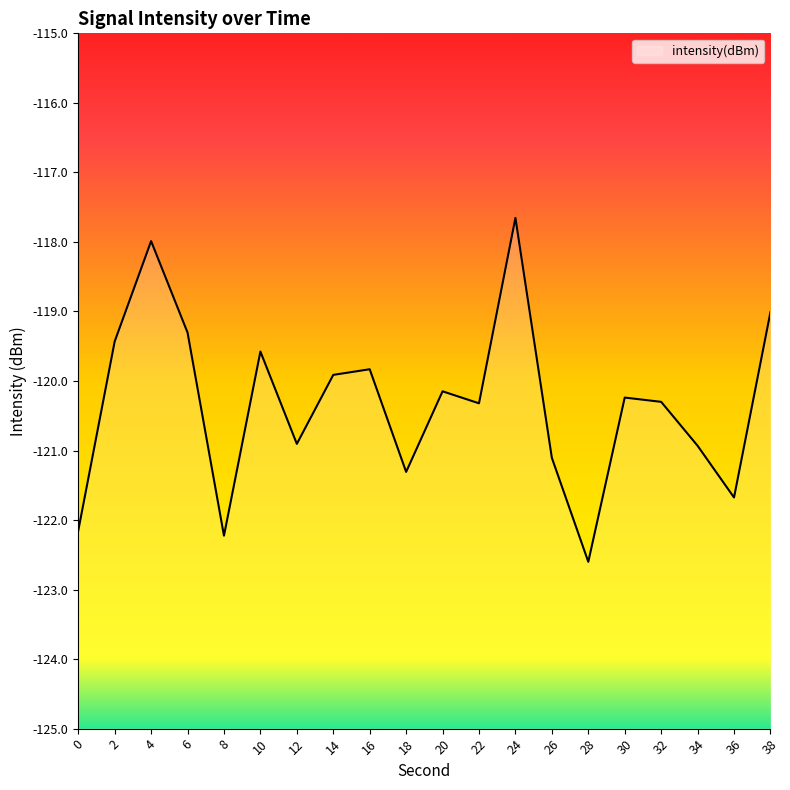

What is the value of the 12th point from the left?

-120.3